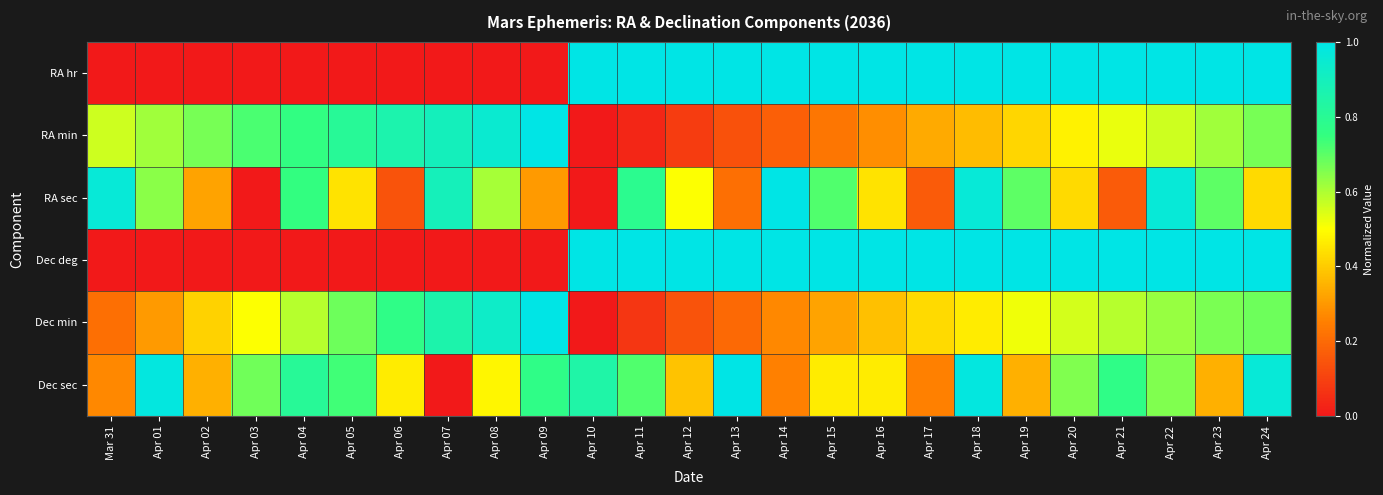

Reading left to right, transcribe all the data shown in this chart.

RA hr: Mar 31=0.0	Apr 01=0.0	Apr 02=0.0	Apr 03=0.0	Apr 04=0.0	Apr 05=0.0	Apr 06=0.0	Apr 07=0.0	Apr 08=0.0	Apr 09=0.0	Apr 10=1.0	Apr 11=1.0	Apr 12=1.0	Apr 13=1.0	Apr 14=1.0	Apr 15=1.0	Apr 16=1.0	Apr 17=1.0	Apr 18=1.0	Apr 19=1.0	Apr 20=1.0	Apr 21=1.0	Apr 22=1.0	Apr 23=1.0	Apr 24=1.0
RA min: Mar 31=0.6	Apr 01=0.6	Apr 02=0.7	Apr 03=0.7	Apr 04=0.8	Apr 05=0.8	Apr 06=0.9	Apr 07=0.9	Apr 08=0.9	Apr 09=1.0	Apr 10=0.0	Apr 11=0.0	Apr 12=0.1	Apr 13=0.1	Apr 14=0.2	Apr 15=0.2	Apr 16=0.3	Apr 17=0.3	Apr 18=0.4	Apr 19=0.4	Apr 20=0.5	Apr 21=0.5	Apr 22=0.6	Apr 23=0.6	Apr 24=0.7
RA sec: Mar 31=1.0	Apr 01=0.6	Apr 02=0.3	Apr 03=0.0	Apr 04=0.8	Apr 05=0.4	Apr 06=0.1	Apr 07=0.9	Apr 08=0.6	Apr 09=0.3	Apr 10=0.0	Apr 11=0.8	Apr 12=0.5	Apr 13=0.2	Apr 14=1.0	Apr 15=0.7	Apr 16=0.4	Apr 17=0.2	Apr 18=1.0	Apr 19=0.7	Apr 20=0.4	Apr 21=0.2	Apr 22=1.0	Apr 23=0.7	Apr 24=0.4
Dec deg: Mar 31=0.0	Apr 01=0.0	Apr 02=0.0	Apr 03=0.0	Apr 04=0.0	Apr 05=0.0	Apr 06=0.0	Apr 07=0.0	Apr 08=0.0	Apr 09=0.0	Apr 10=1.0	Apr 11=1.0	Apr 12=1.0	Apr 13=1.0	Apr 14=1.0	Apr 15=1.0	Apr 16=1.0	Apr 17=1.0	Apr 18=1.0	Apr 19=1.0	Apr 20=1.0	Apr 21=1.0	Apr 22=1.0	Apr 23=1.0	Apr 24=1.0
Dec min: Mar 31=0.2	Apr 01=0.3	Apr 02=0.4	Apr 03=0.5	Apr 04=0.6	Apr 05=0.7	Apr 06=0.8	Apr 07=0.9	Apr 08=0.9	Apr 09=1.0	Apr 10=0.0	Apr 11=0.1	Apr 12=0.1	Apr 13=0.2	Apr 14=0.3	Apr 15=0.3	Apr 16=0.4	Apr 17=0.4	Apr 18=0.5	Apr 19=0.5	Apr 20=0.6	Apr 21=0.6	Apr 22=0.6	Apr 23=0.7	Apr 24=0.7
Dec sec: Mar 31=0.3	Apr 01=1.0	Apr 02=0.3	Apr 03=0.7	Apr 04=0.8	Apr 05=0.7	Apr 06=0.5	Apr 07=0.0	Apr 08=0.5	Apr 09=0.8	Apr 10=0.8	Apr 11=0.7	Apr 12=0.4	Apr 13=1.0	Apr 14=0.2	Apr 15=0.5	Apr 16=0.5	Apr 17=0.2	Apr 18=1.0	Apr 19=0.3	Apr 20=0.7	Apr 21=0.8	Apr 22=0.7	Apr 23=0.3	Apr 24=1.0